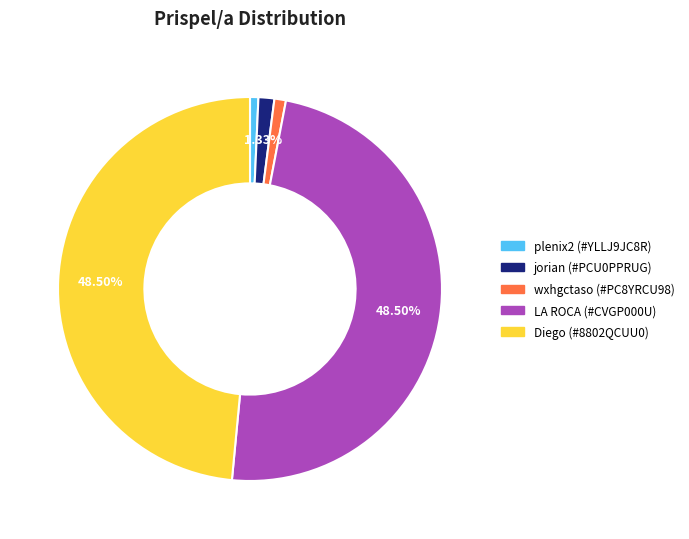

Does wxhgctaso (#PC8YRCU98) represent more than half of the total?

No